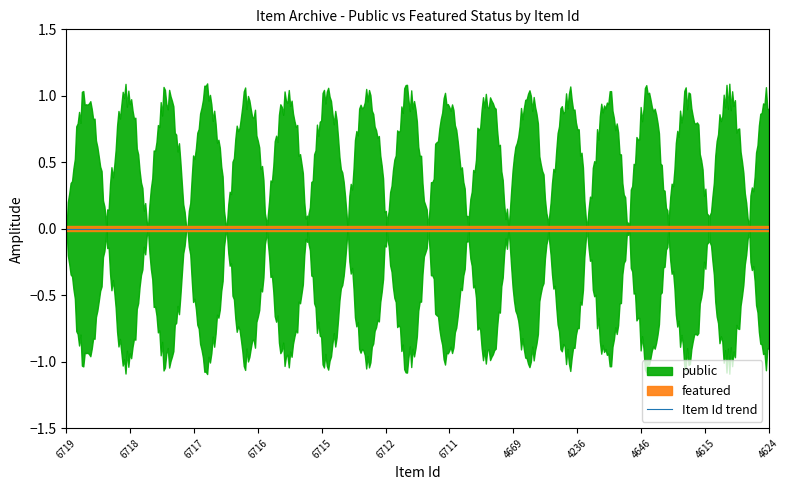

Does the chart display data point markers on the line(s)?

No